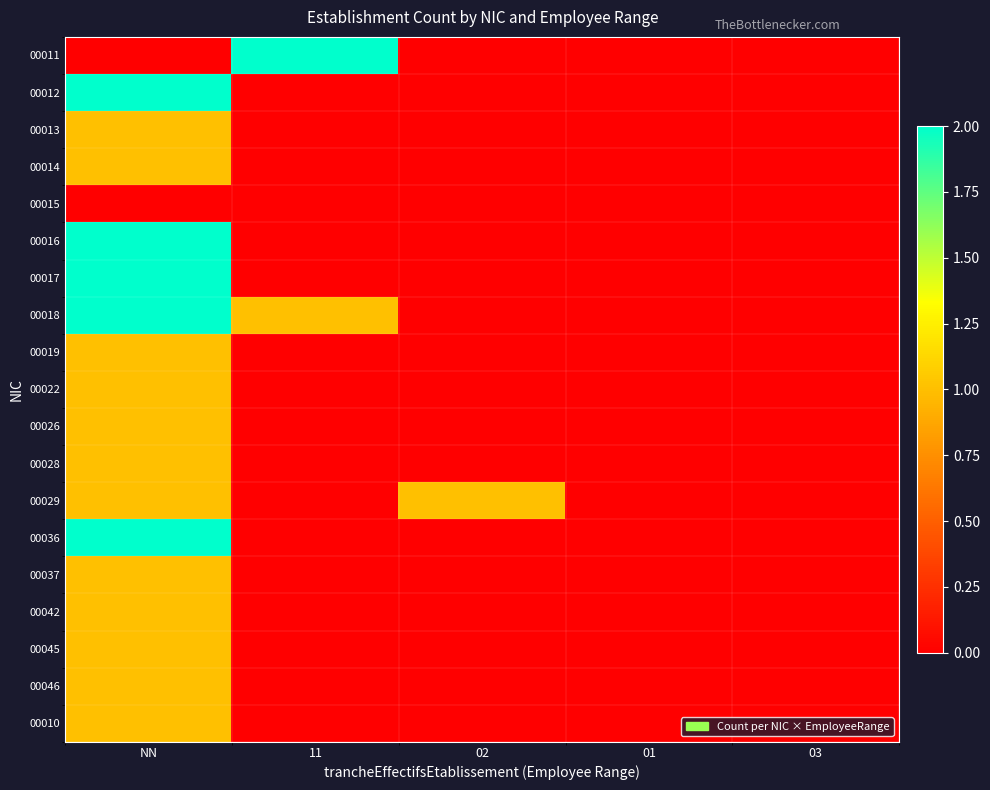

At which category is the sum across all series the highest?

NN